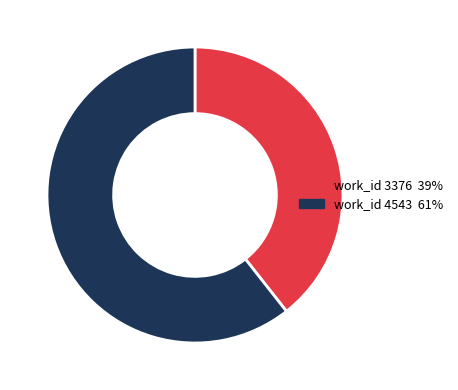

True or false: work_id 3376 39% accounts for 46% of the total.

False